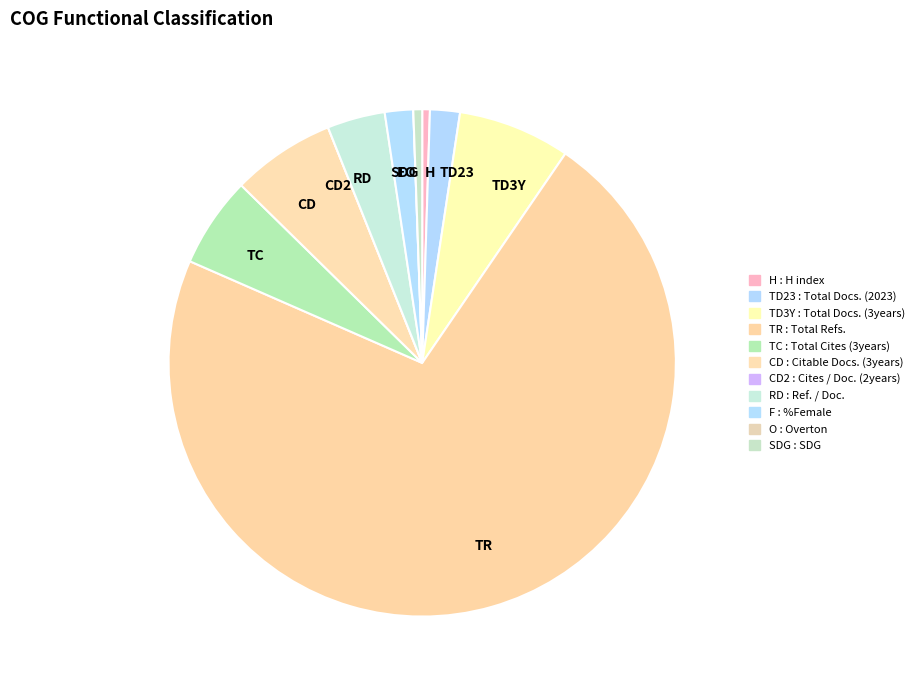

Which category has the biggest portion of the pie?

TR